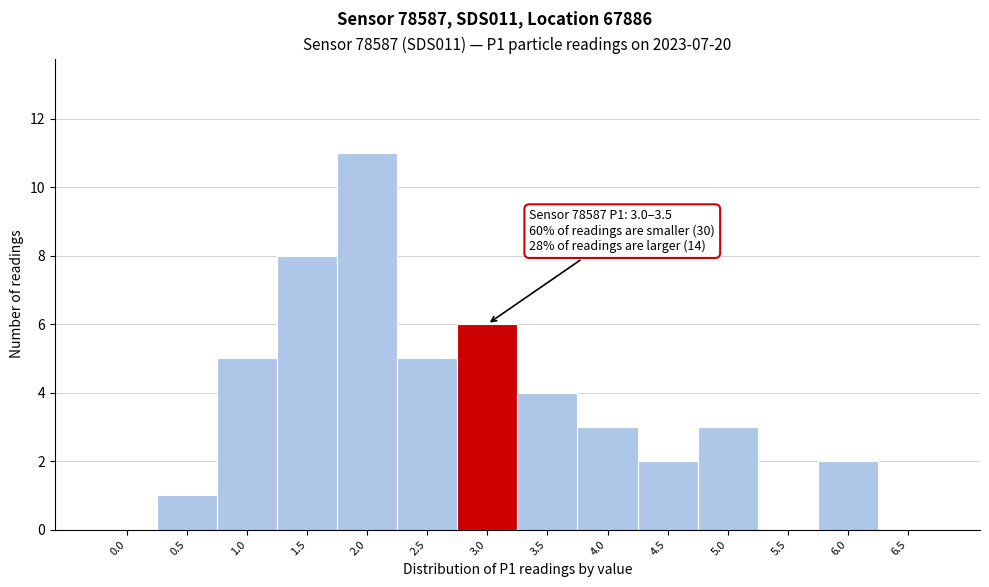

Reading left to right, extract all data points from this chart.

0.0=0	0.5=1	1.0=5	1.5=8	2.0=11	2.5=5	3.0=6	3.5=4	4.0=3	4.5=2	5.0=3	5.5=0	6.0=2	6.5=0